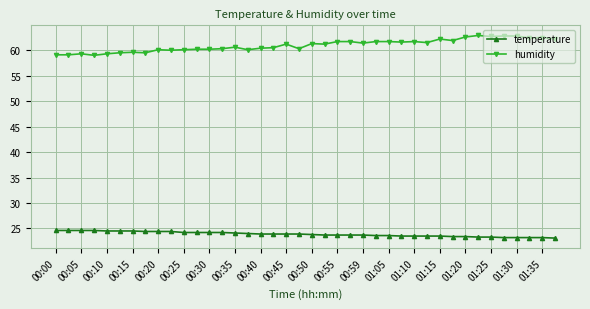

True or false: humidity and temperature cross at least once.

False